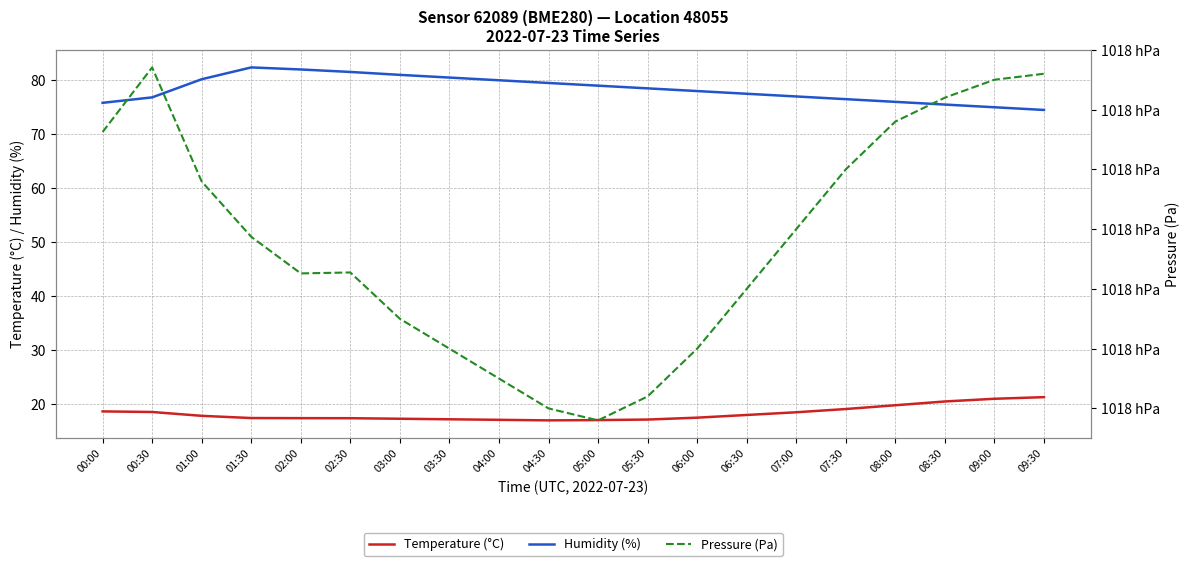

How many values in the Pressure (Pa) series exceed 101798?

10